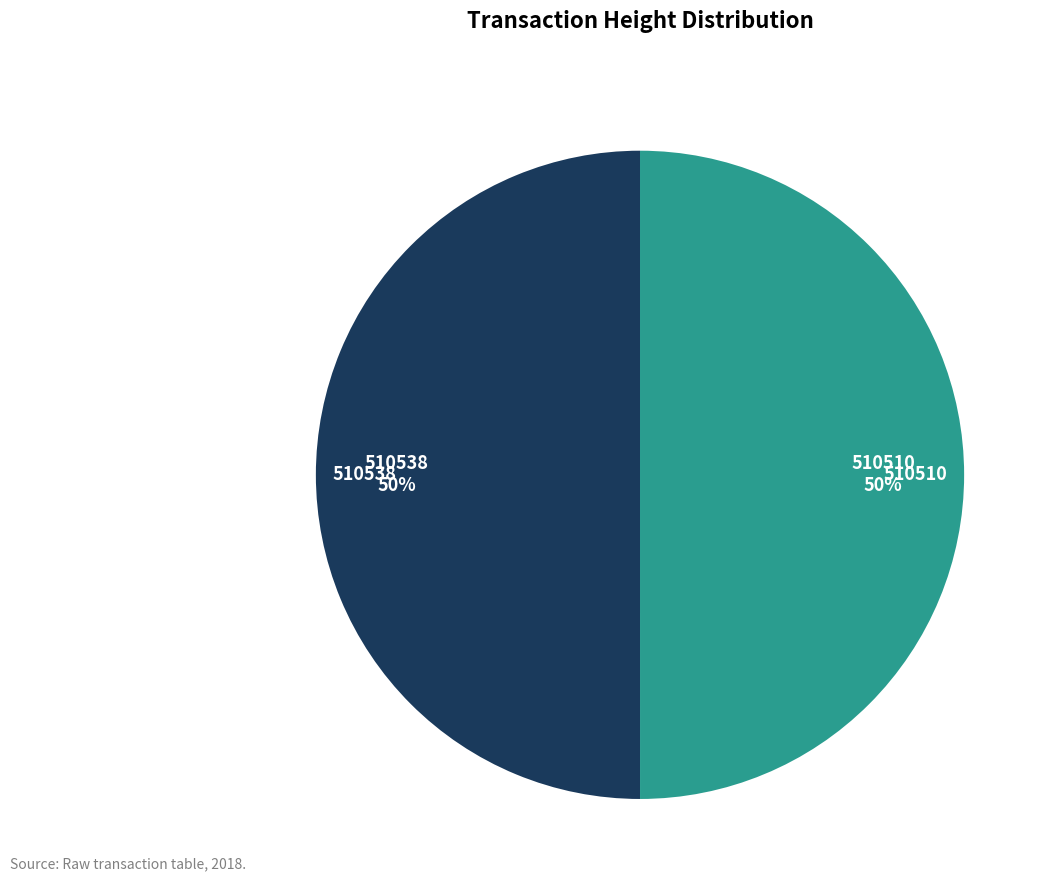

True or false: 510510 accounts for 50% of the total.

True